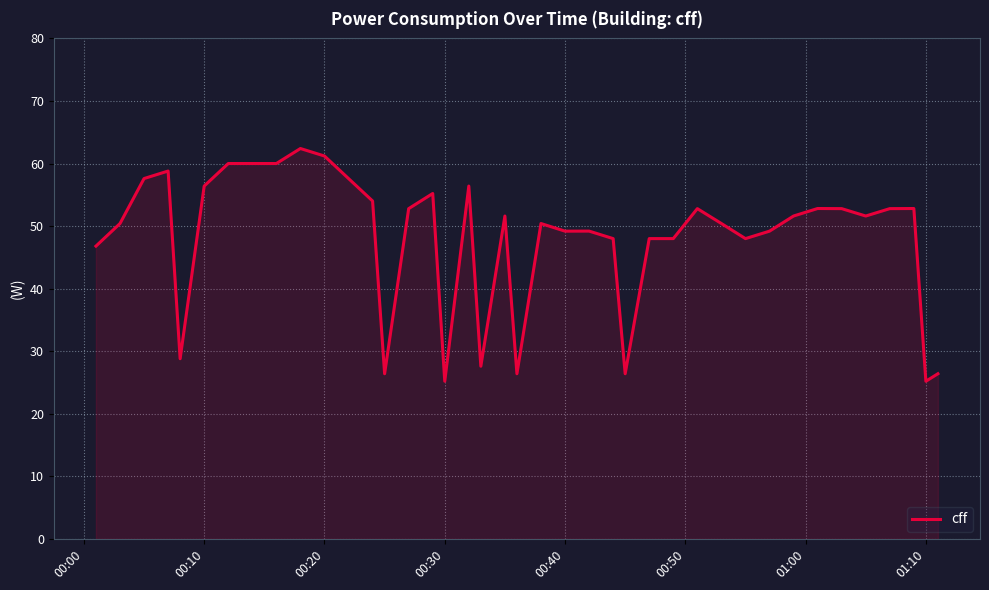

What is the maximum value shown in the chart?

62.4